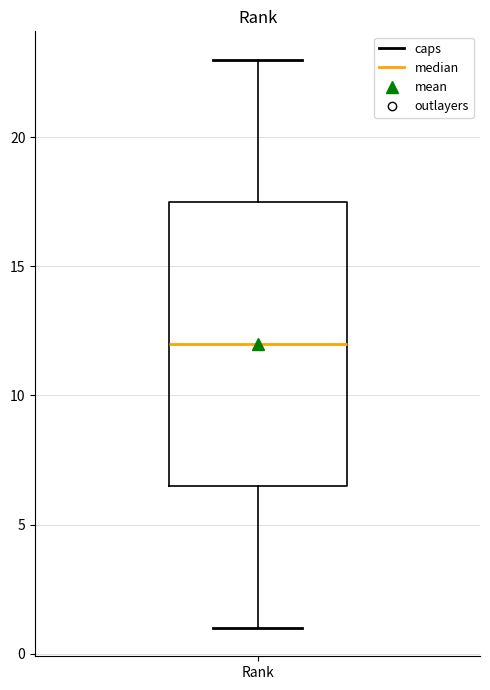

Transcribe this box plot: give where the median line is, the range the box spans, and where the two whiskers end, as read against the y-axis. The values are not printed on the chart, so give them approximately, as read against the axis.

median 12.0, box 6.5 to 17.5, whiskers 1.0 to 23.0